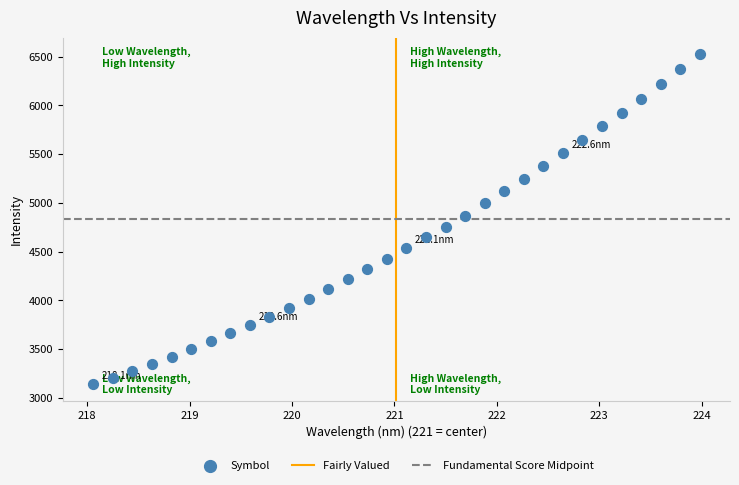

What is the range of Y values (max minus min)?

3383.4